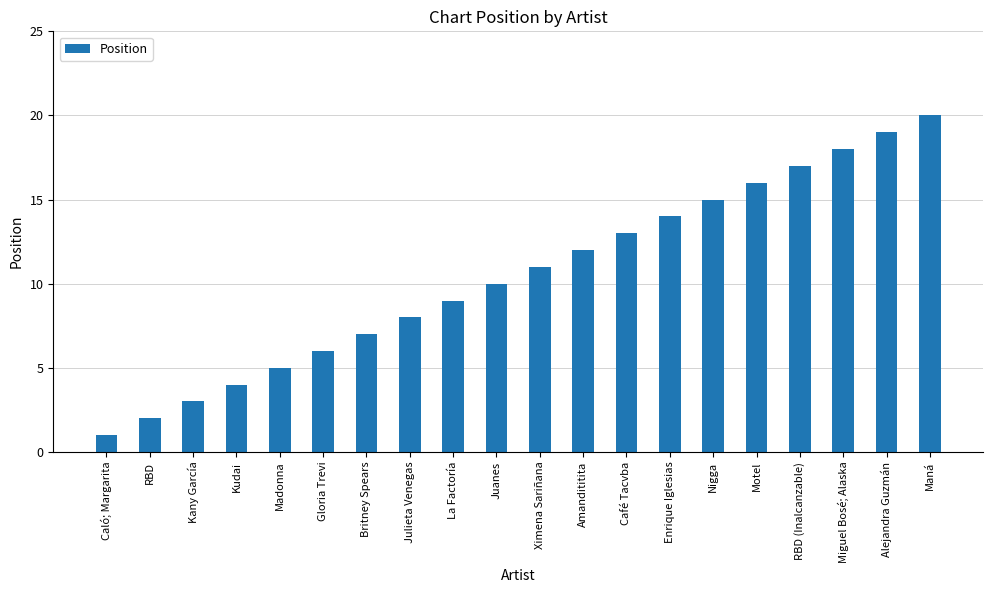

What is the label of the 19th bar from the right?

RBD